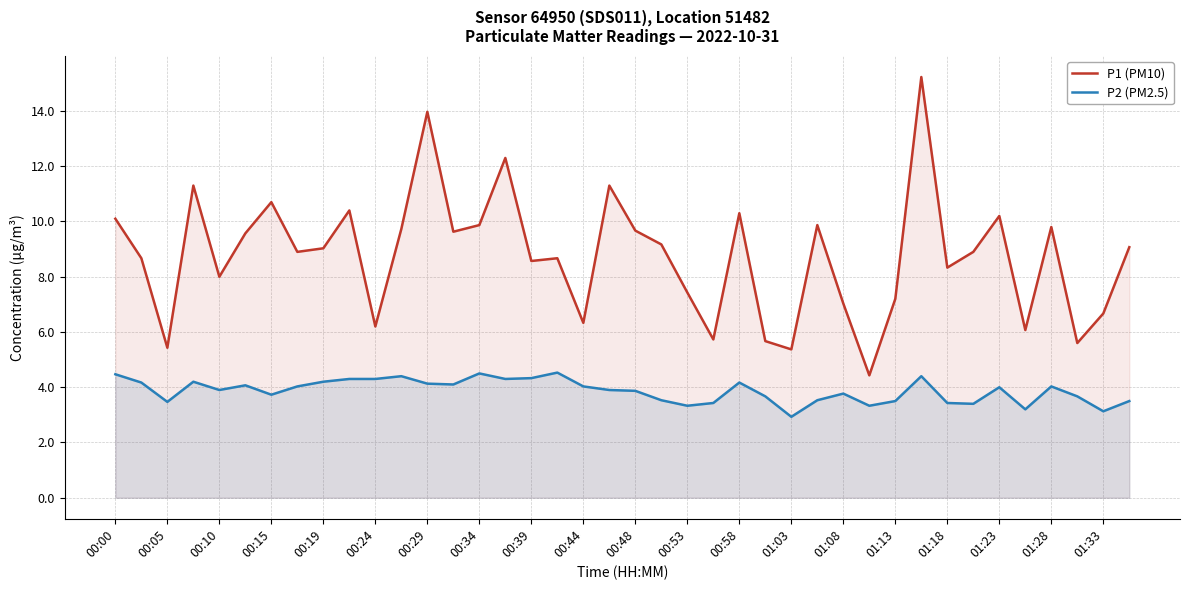

How many data points in P2 (PM2.5) are less than 4?

20